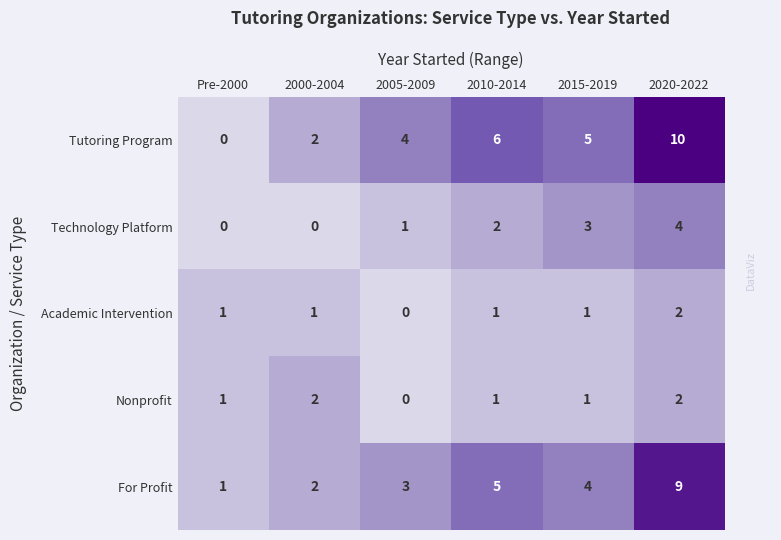

How many data points does each series have?

6